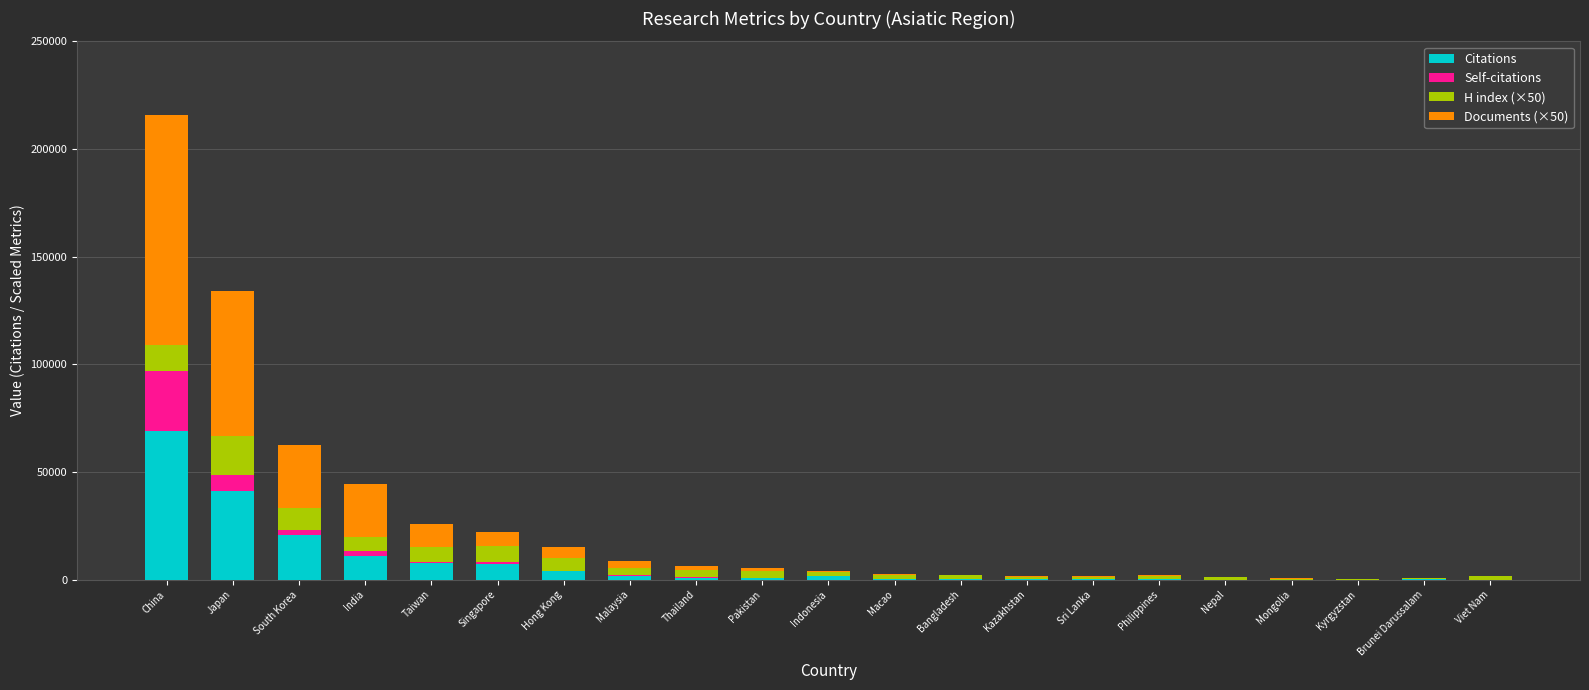

Are the bars horizontal?

No